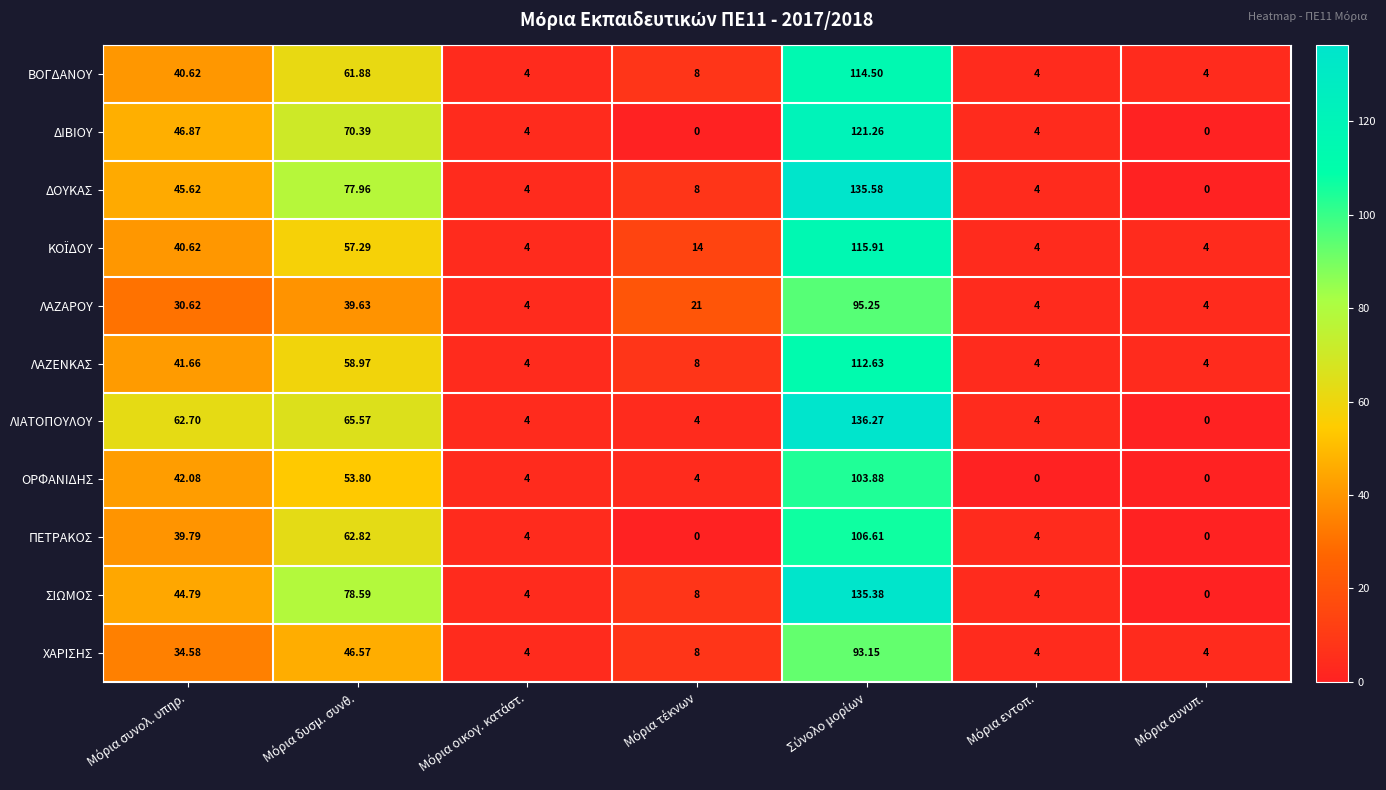

How many series are shown in this chart?

11